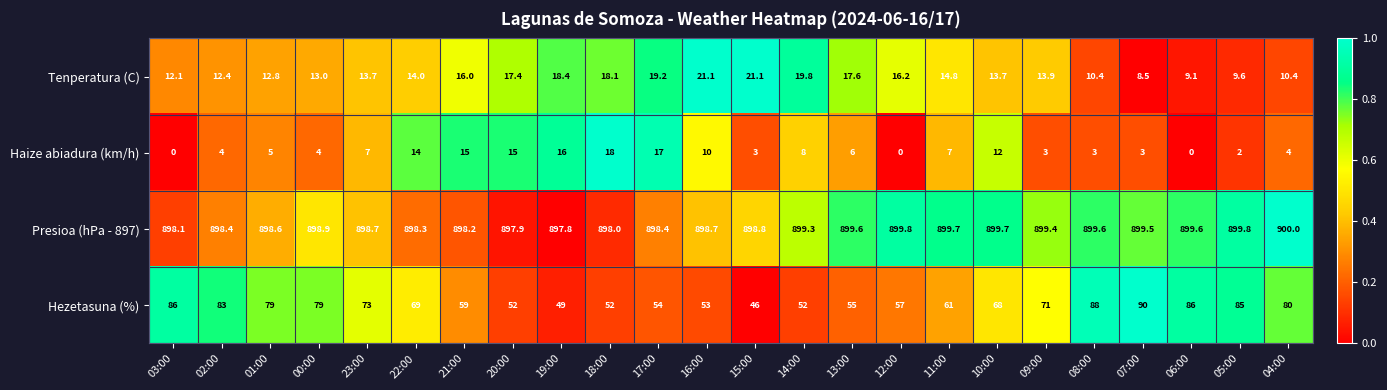

Which series has the widest spread of values?

Hezetasuna (%)